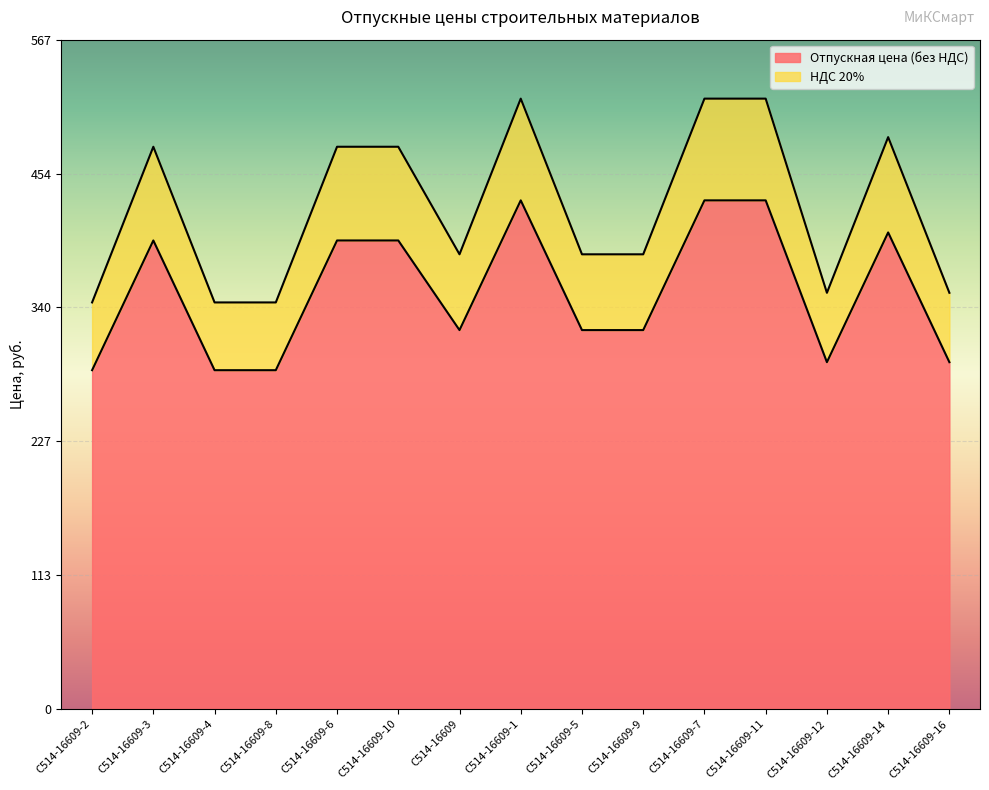

Between С514-16609-10 and С514-16609-2, which is larger?

С514-16609-10